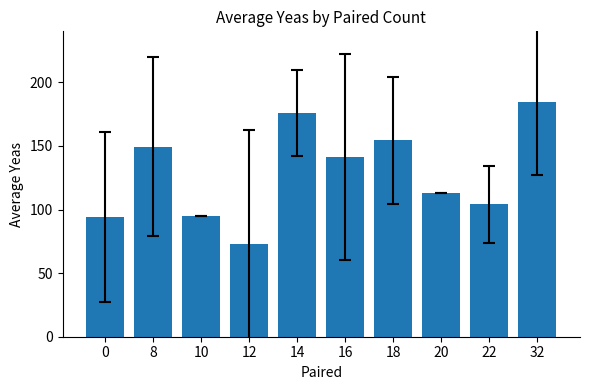

What is the difference between the maximum and minimum values?

111.9